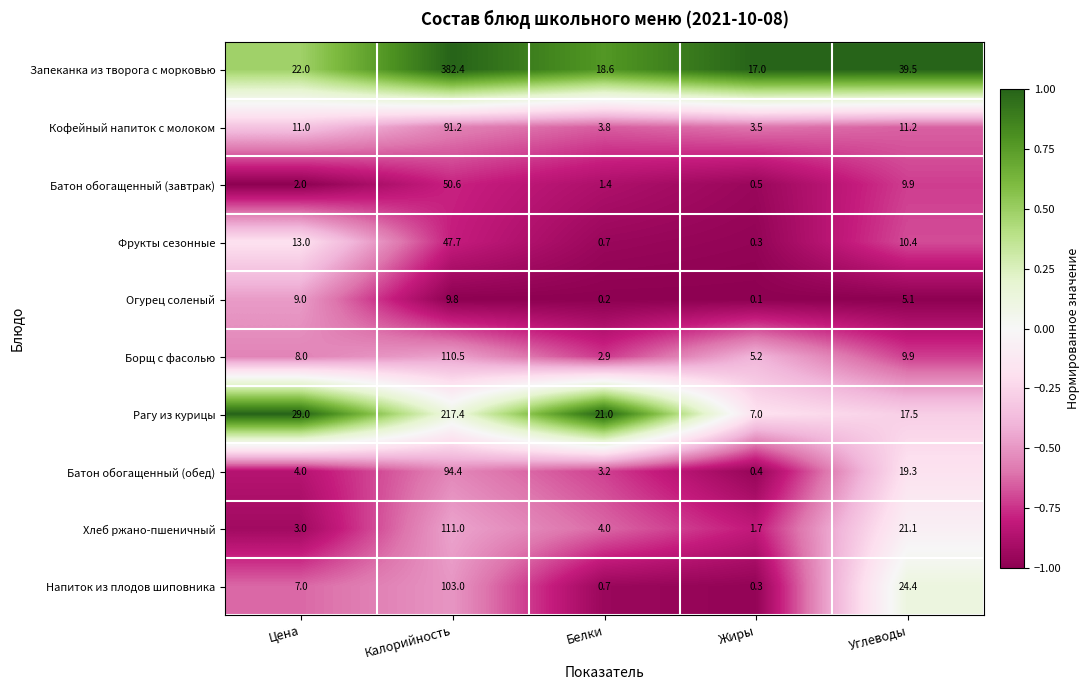

What is the highest value of the Напиток из плодов шиповника series?

103.0